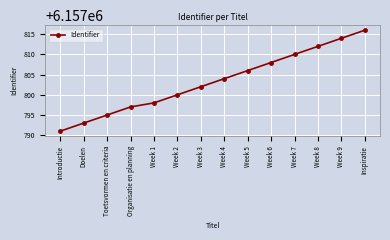

What is the ratio of the value at Toetsvormen en criteria to the value at Introductie?

1.0